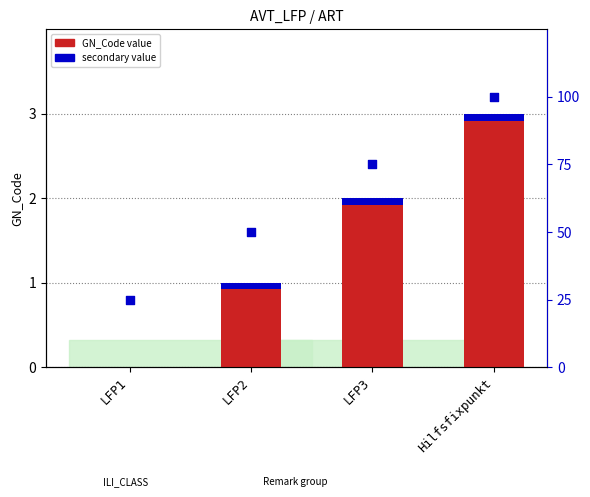

Is the value of GN_Code (primary) at Hilfsfixpunkt greater than the value of secondary value at LFP3?

No